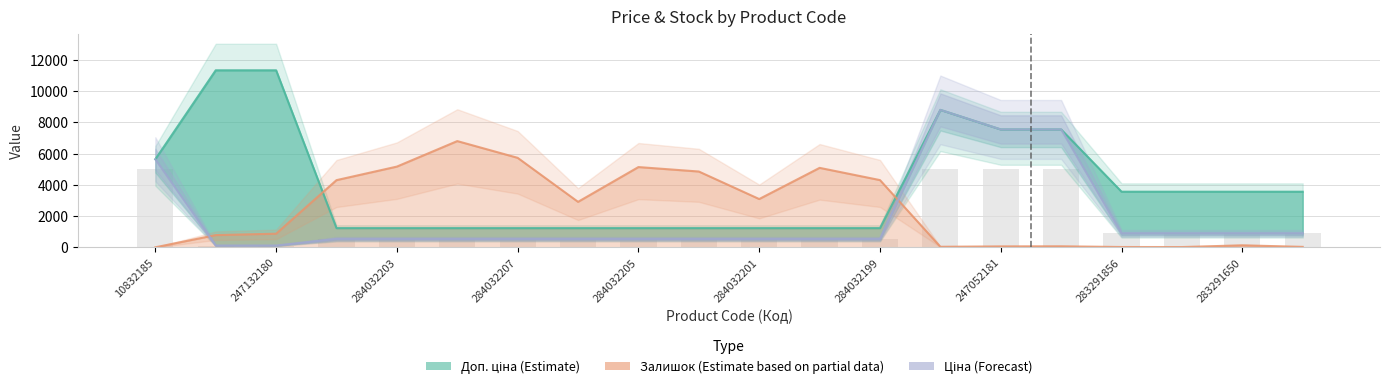

At how many categories does at least one series exceed 6952?

5